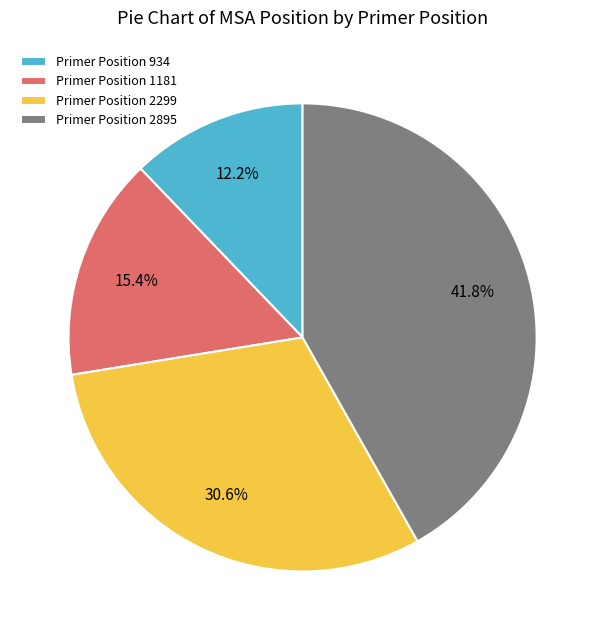

What percentage do Primer Position 934 and Primer Position 1181 together represent?

27.6%